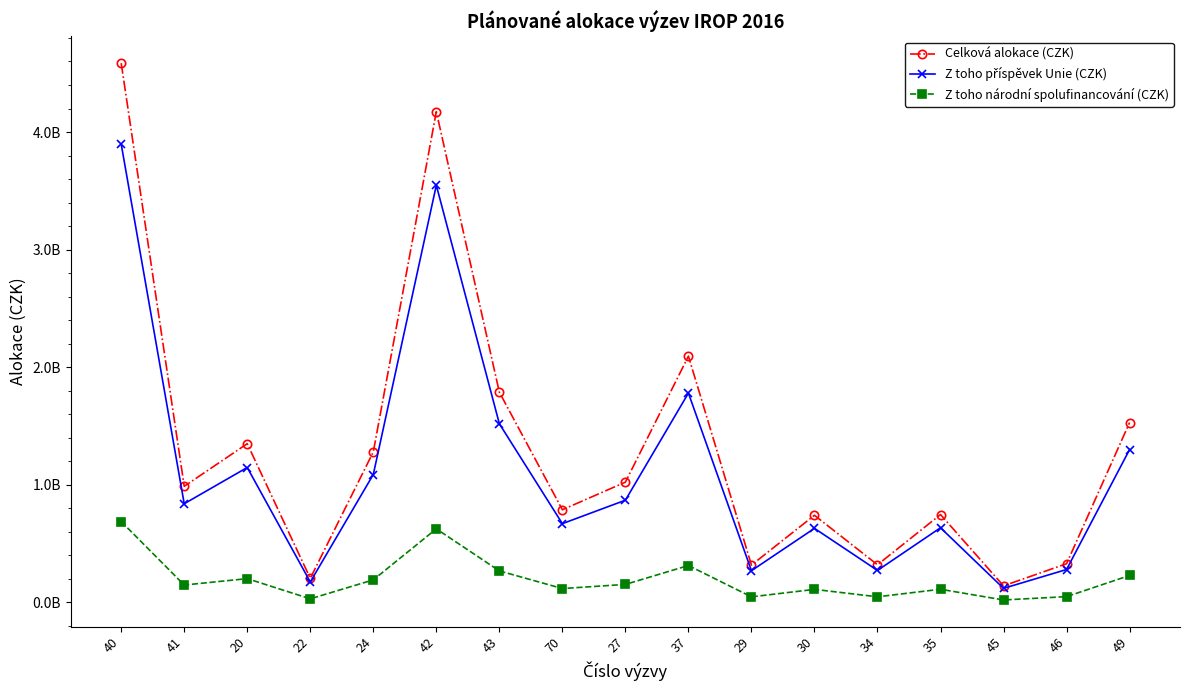

True or false: Celková alokace (CZK) has more than 1 points higher than both neighbors.

True